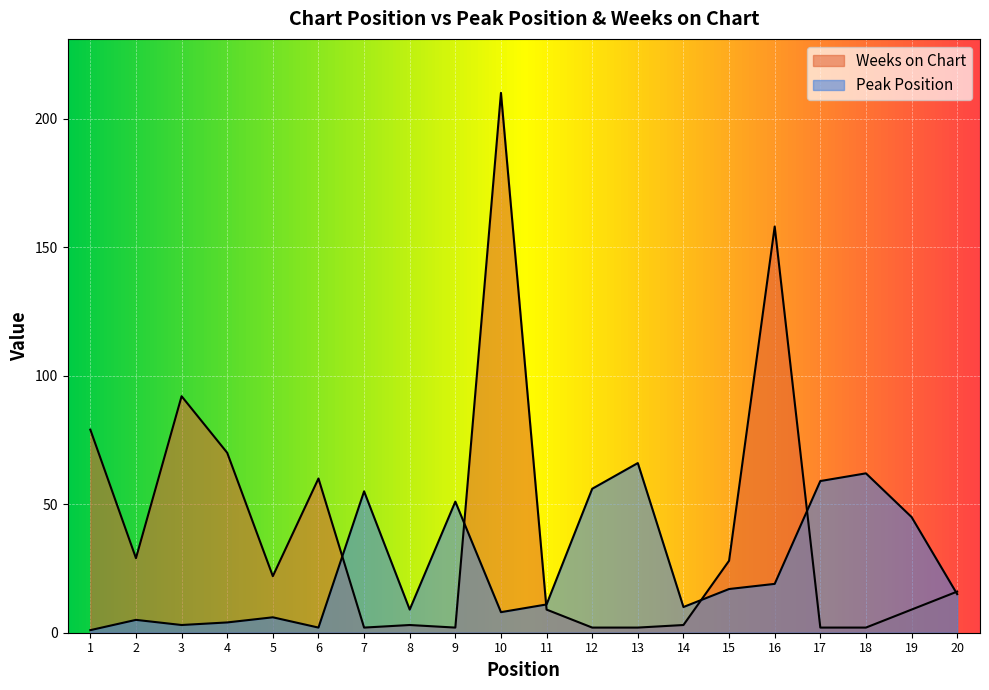

True or false: Peak Position has more than 1 interior local peaks.

True